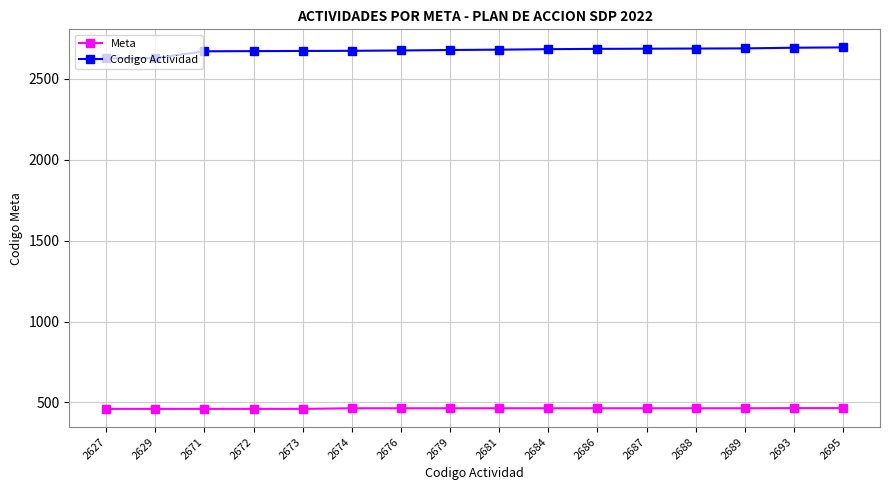

Is the value of Meta at 2673 greater than the value of Codigo Actividad at 2672?

No